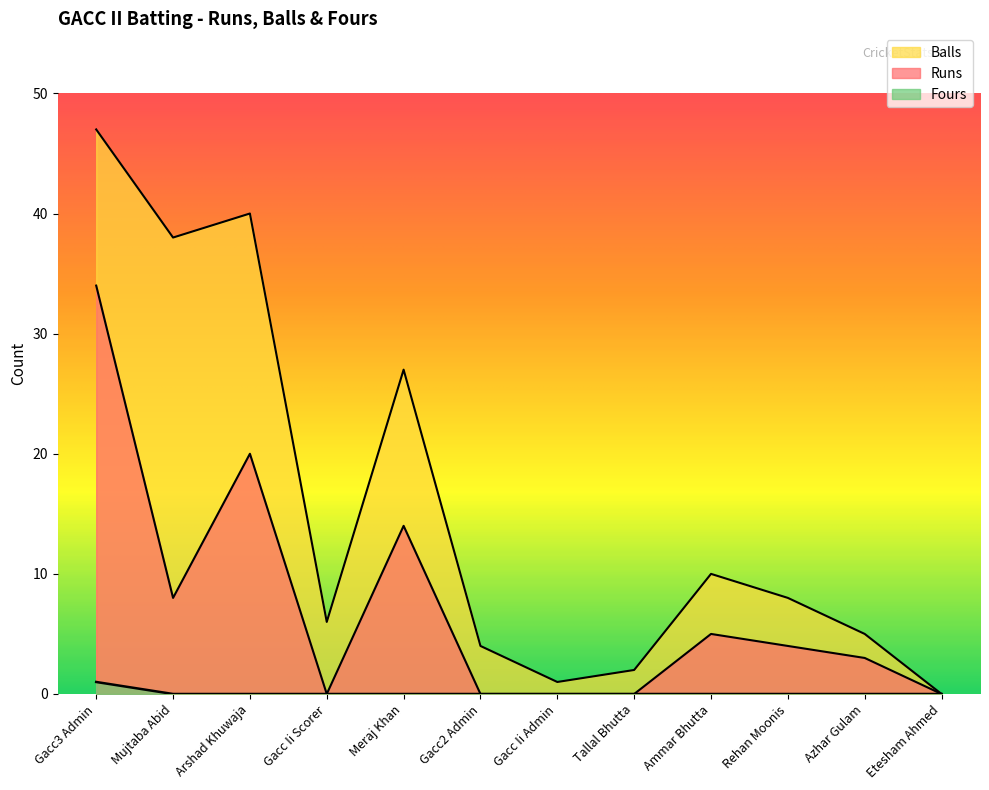

How many data points does each series have?

12